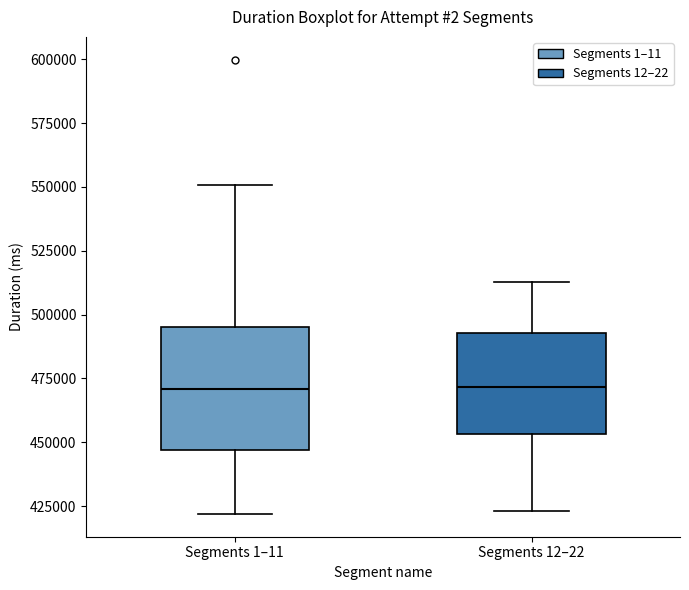

Reading left to right, read every box against the y-axis: the position of its median line, the range the box covers, and the ends of its whiskers. The values are not printed on the chart, so give them approximately, as read against the axis.

Segments 1–11: median 470000, box 445000 to 495000, whiskers 420000 to 550000
Segments 12–22: median 470000, box 455000 to 495000, whiskers 425000 to 515000